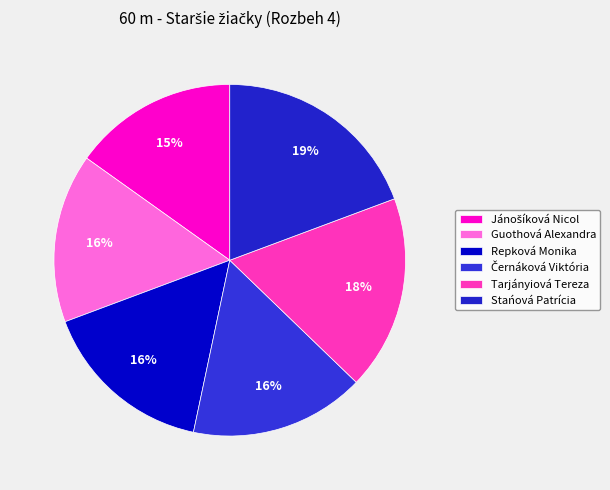

Count the number of slices in the pie.

6